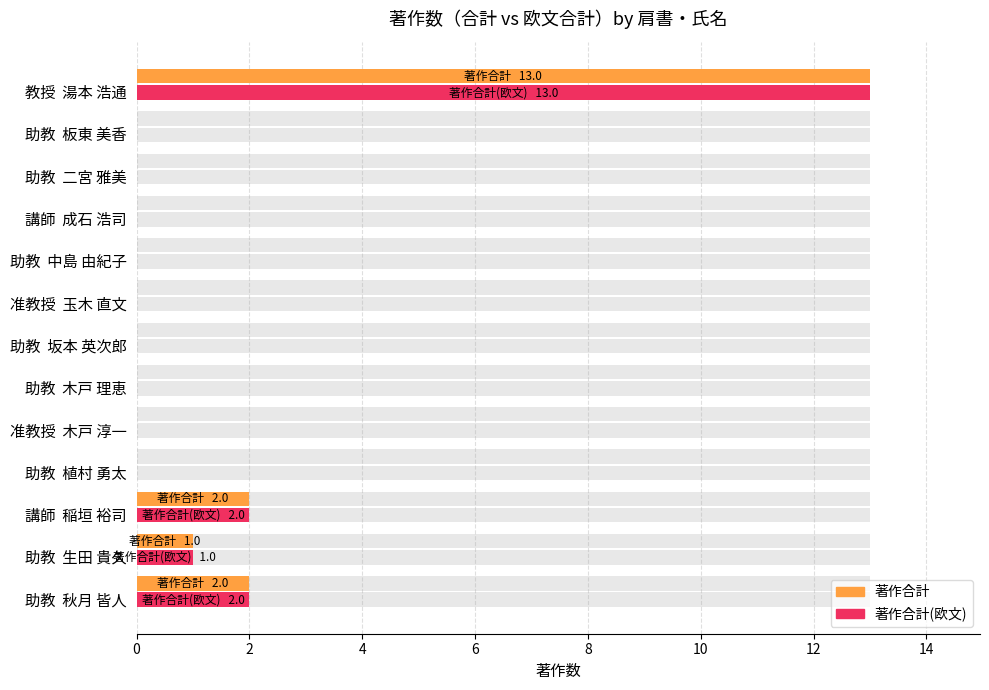

List the series in order of their peak value, lowest first.

著作合計, 著作合計(欧文)